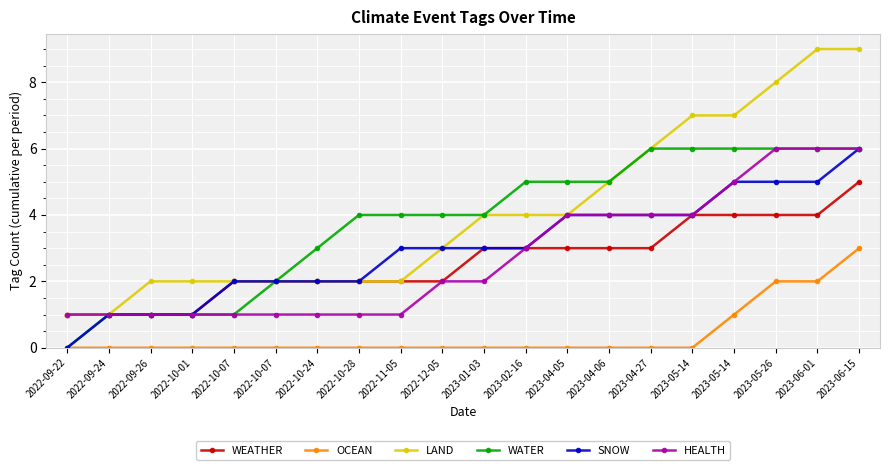

What is the highest value of the LAND series?

9